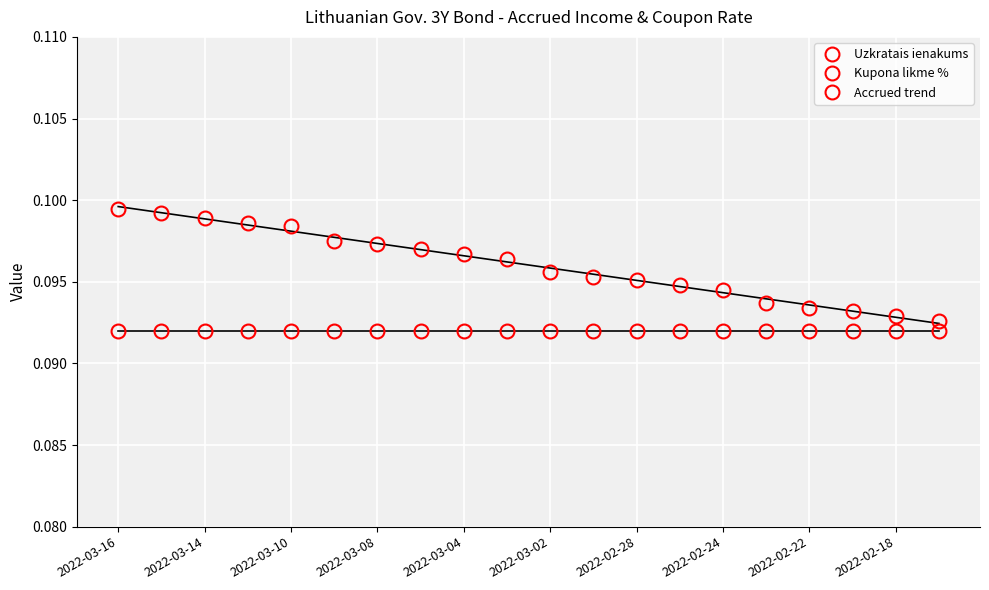

List the series in order of their peak value, highest first.

Uzkratais ienakums, Kupona likme %, Accrued trend